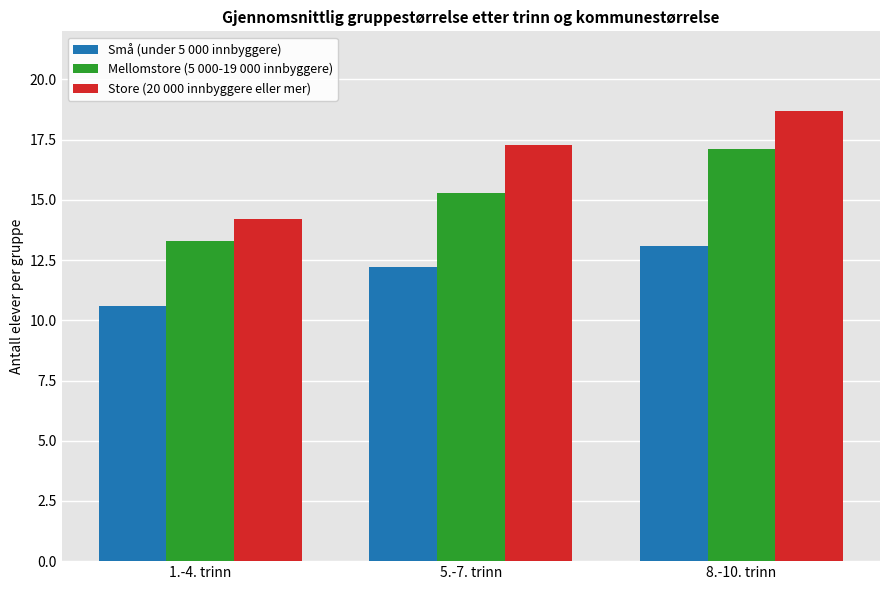

What is the difference between the highest and lowest values at 8.-10. trinn?

5.6